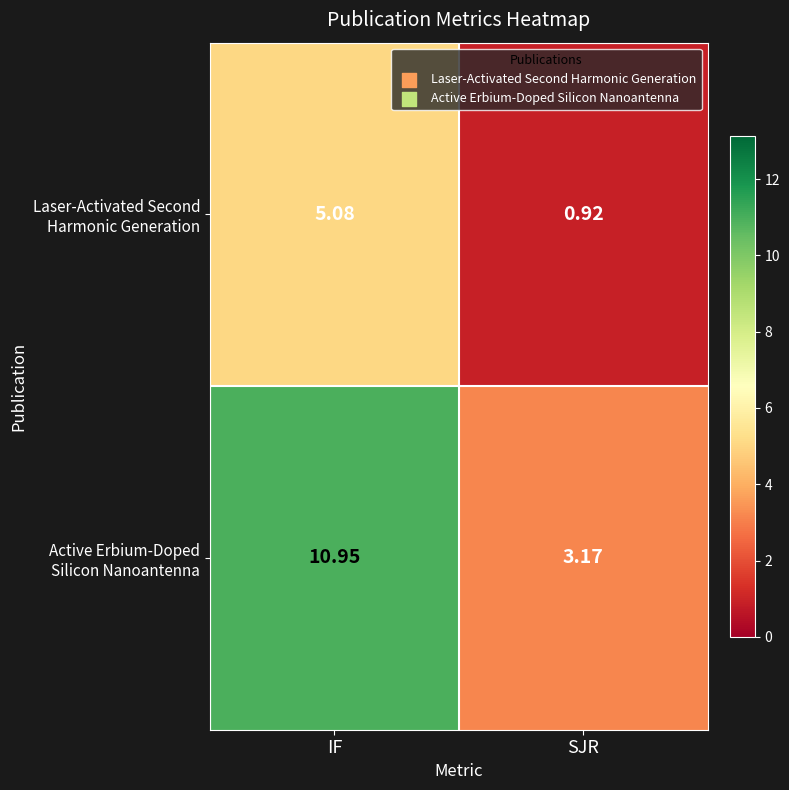

Which category has the lowest value across all series?

SJR